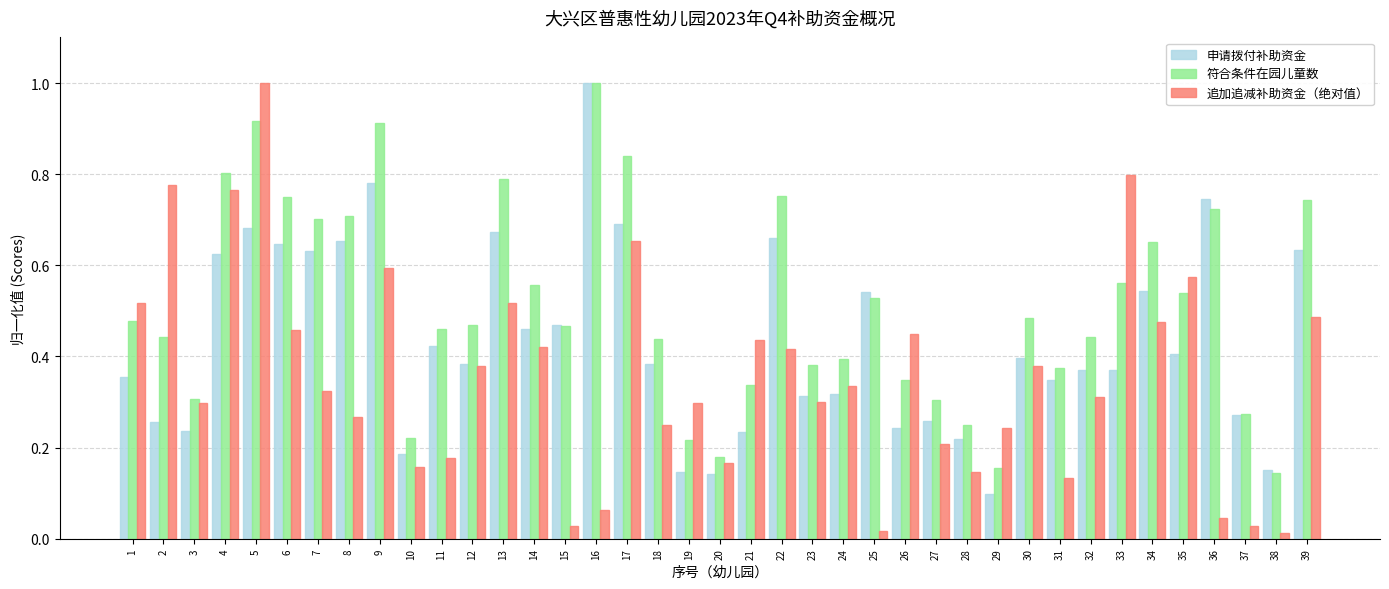

The value of 申请拨付补助资金 at 9 is 1.2. True or false?

False